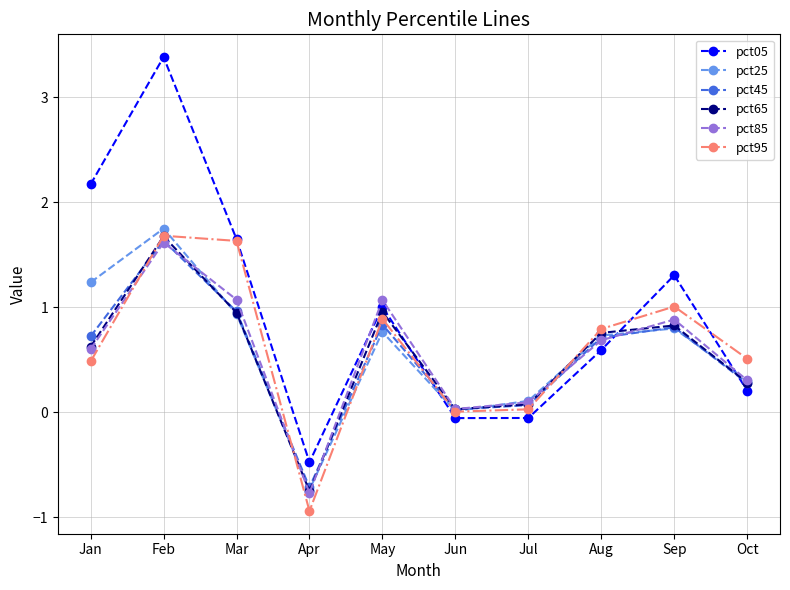

Which series has the widest spread of values?

pct05